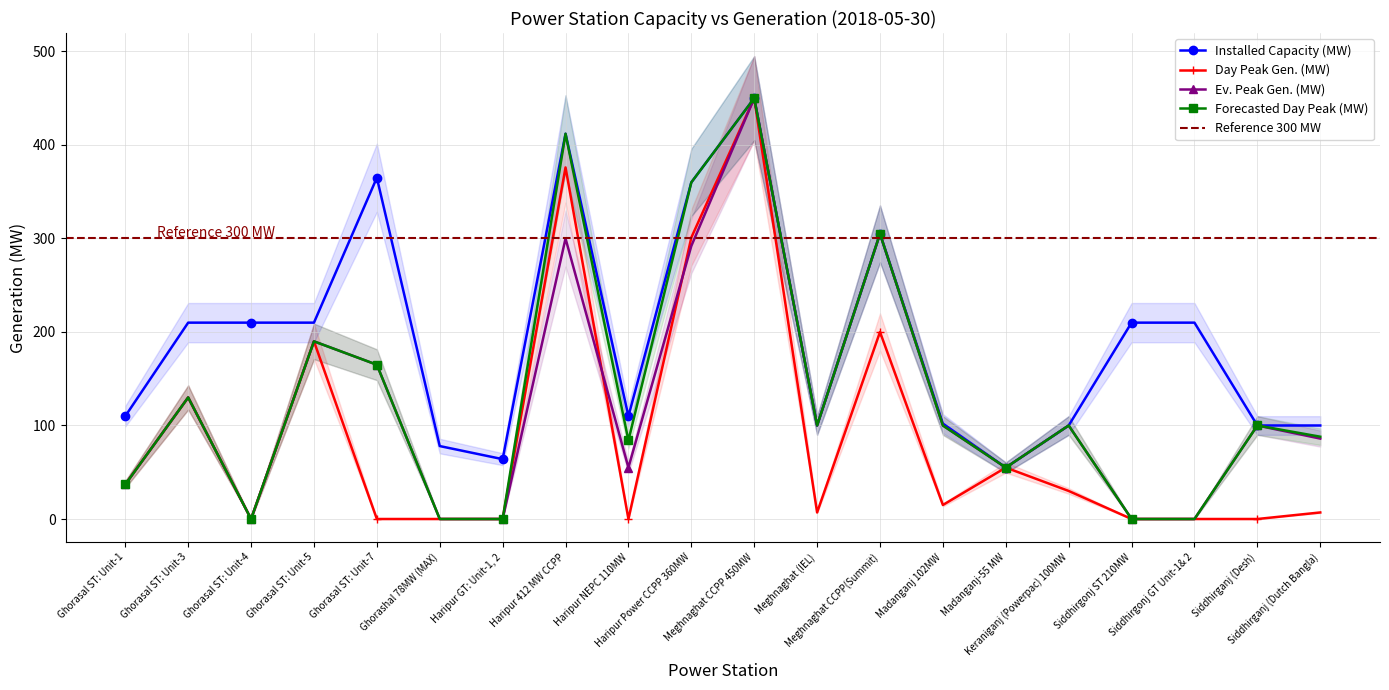

What is the difference between the highest and lowest values at Ghorasal ST: Unit-3?

80